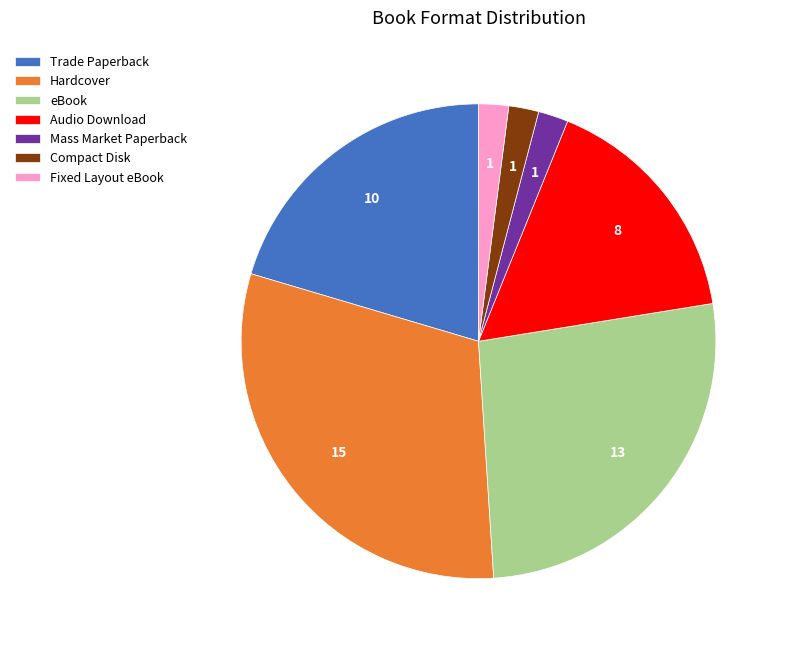

Which has a higher value, Fixed Layout eBook or eBook?

eBook